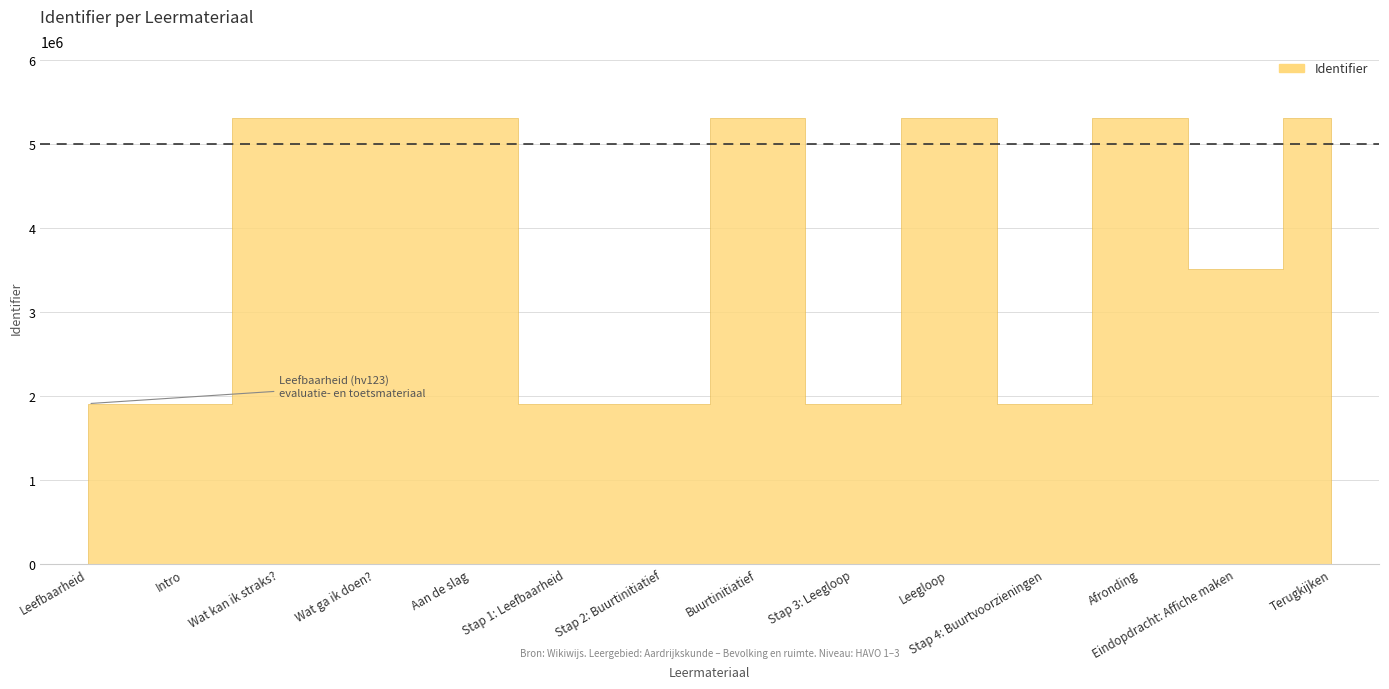

Which label corresponds to the smallest value in the chart?

Leefbaarheid